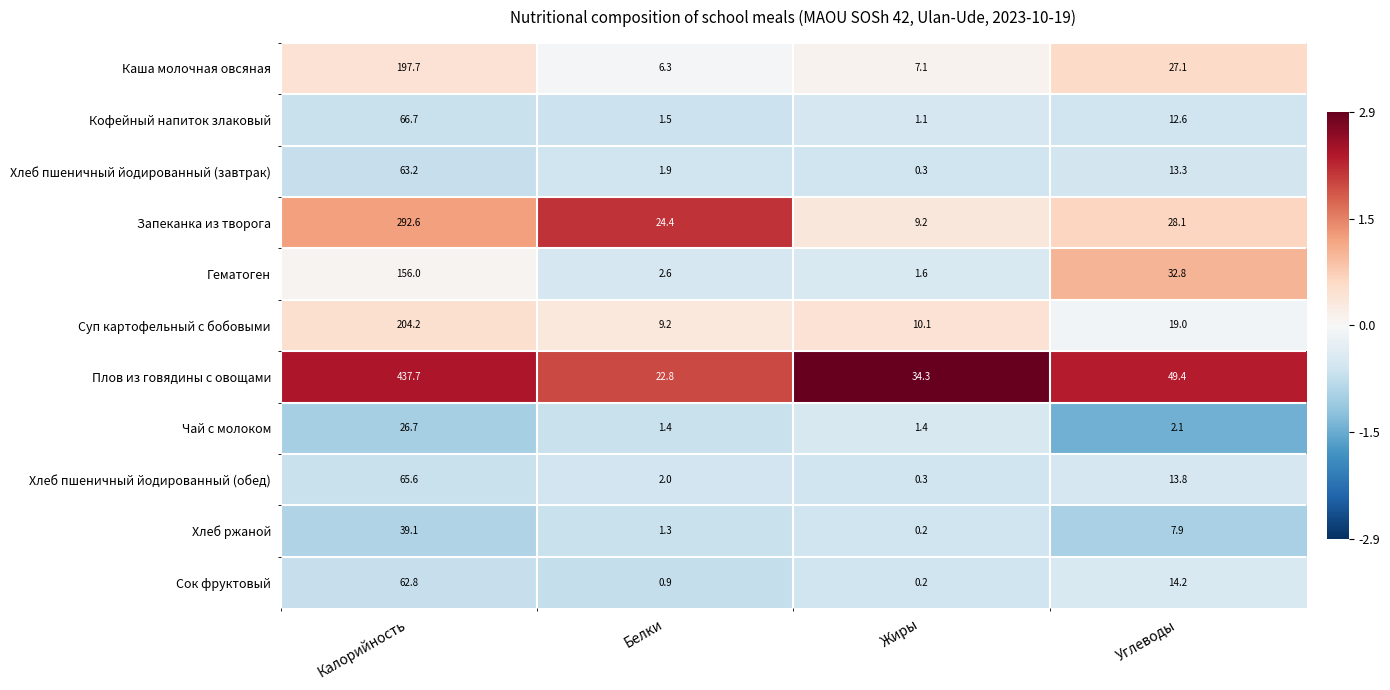

What is the spread (max minus min) of values at Углеводы?

47.3